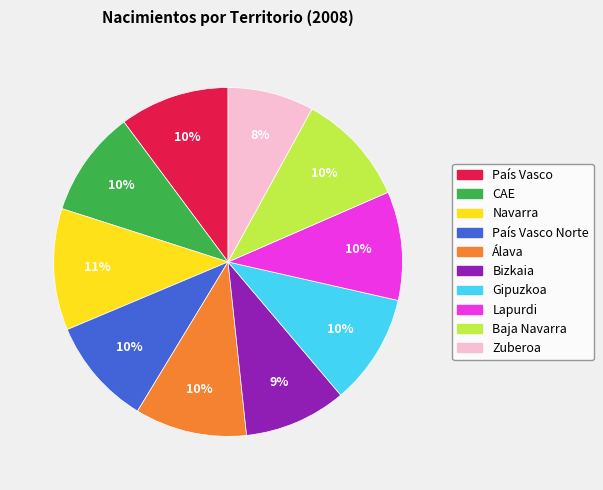

How many slices are in this pie chart?

10